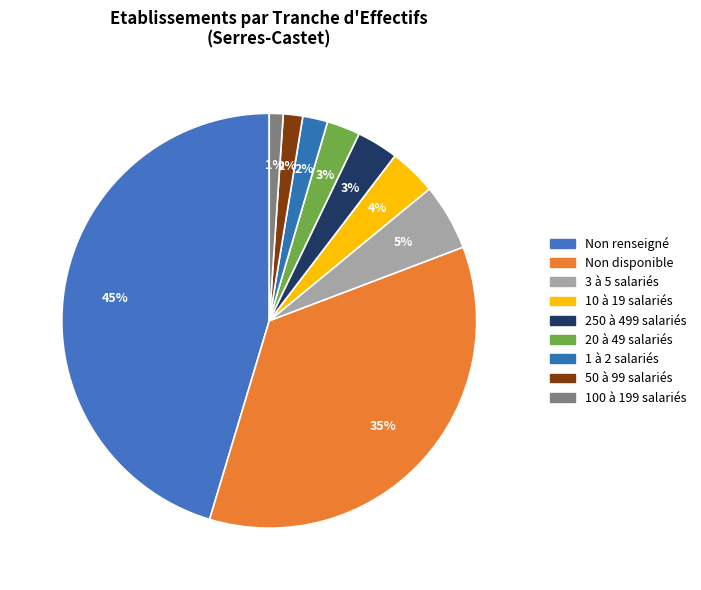

How many segments does this pie chart have?

9